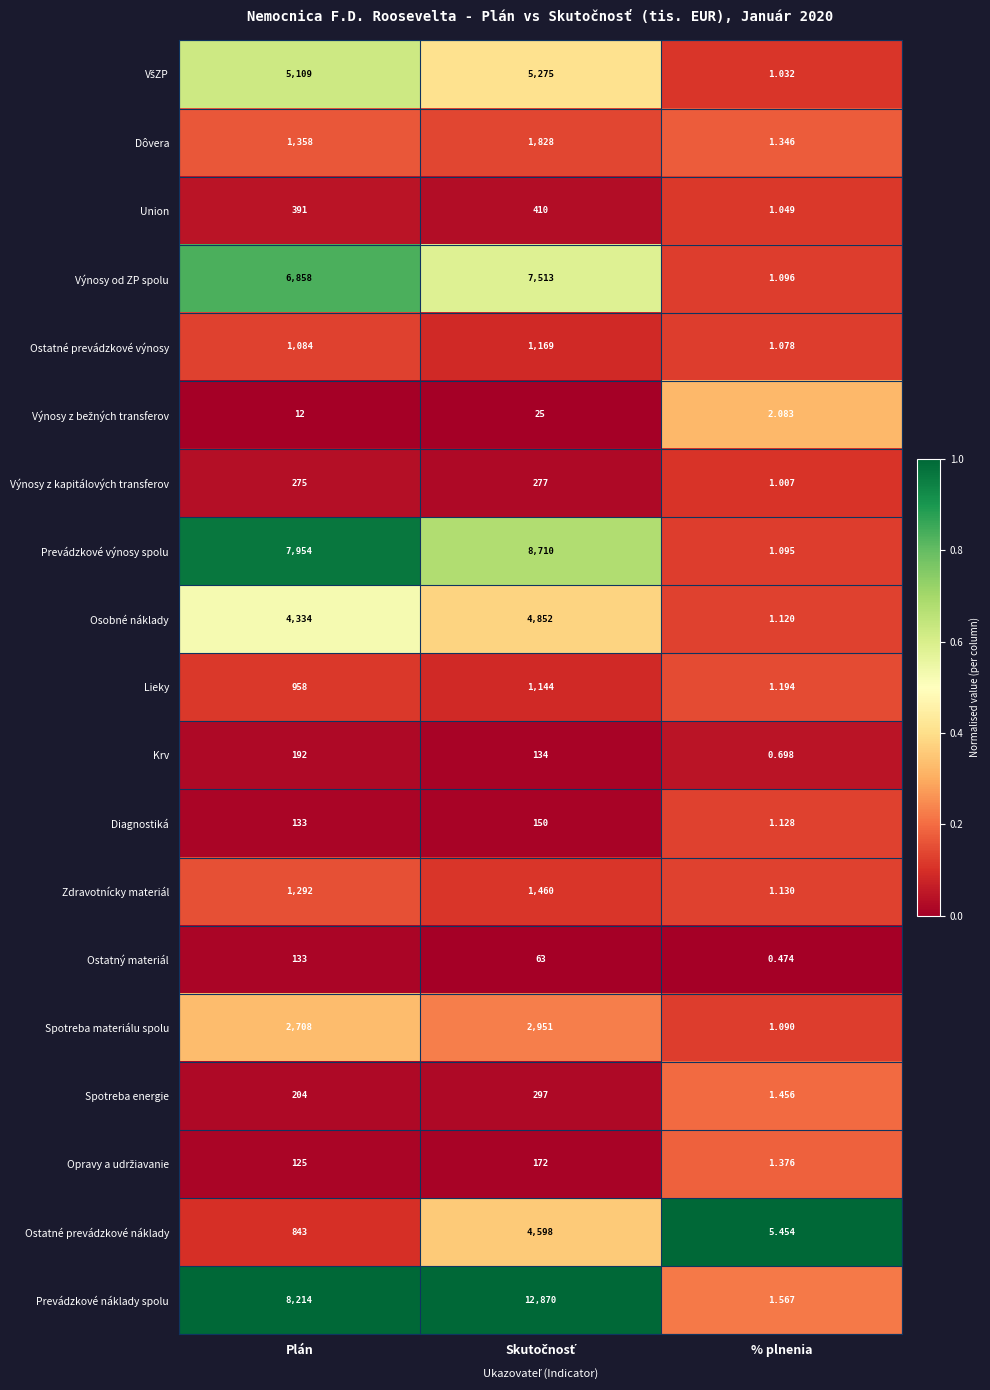

Which series has the largest range (max minus min)?

Prevádzkové náklady spolu